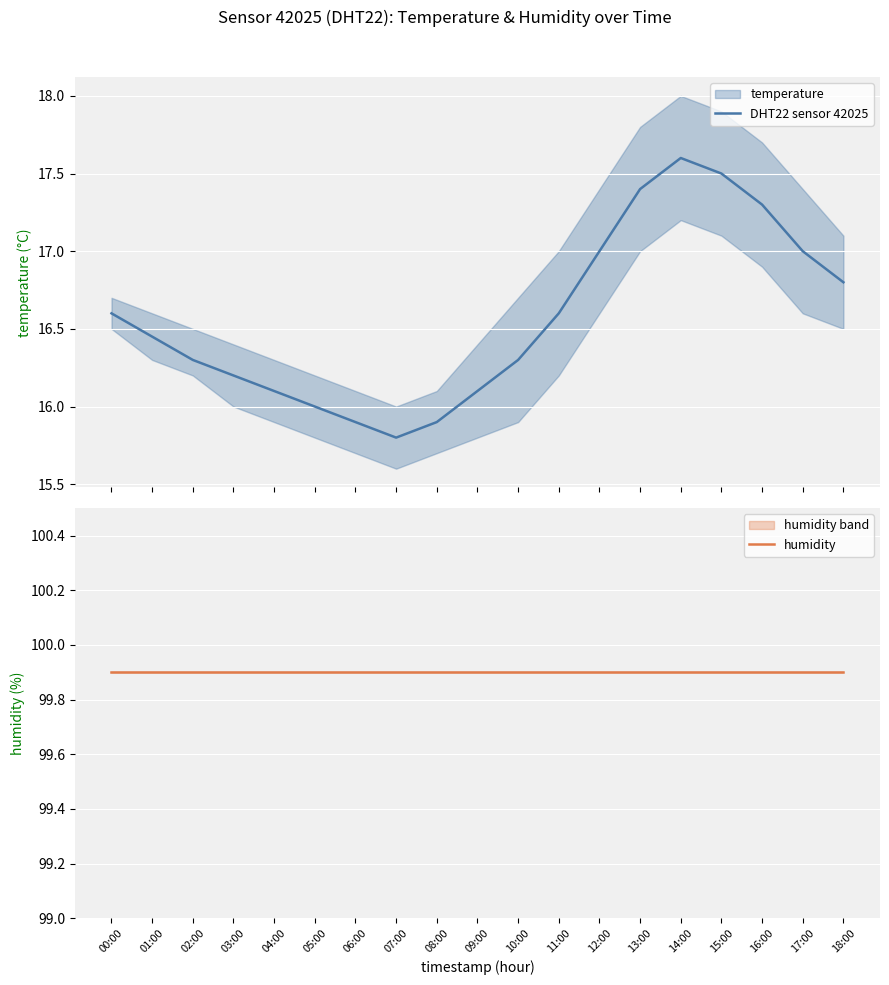

At how many categories does at least one series exceed 76?

19